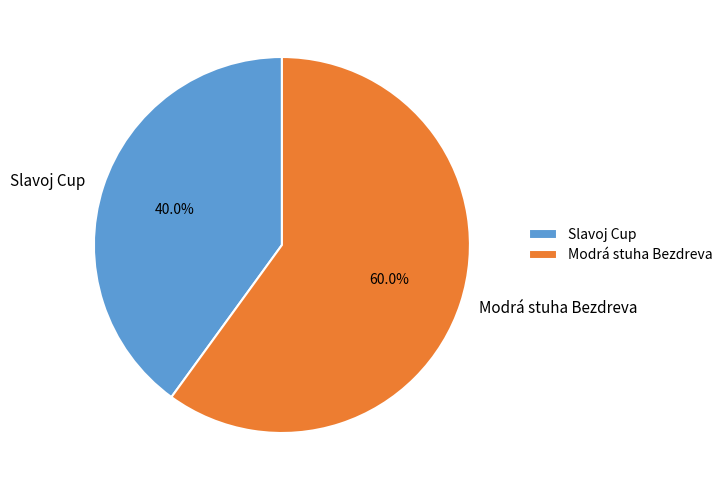

Between Modrá stuha Bezdreva and Slavoj Cup, which is larger?

Modrá stuha Bezdreva